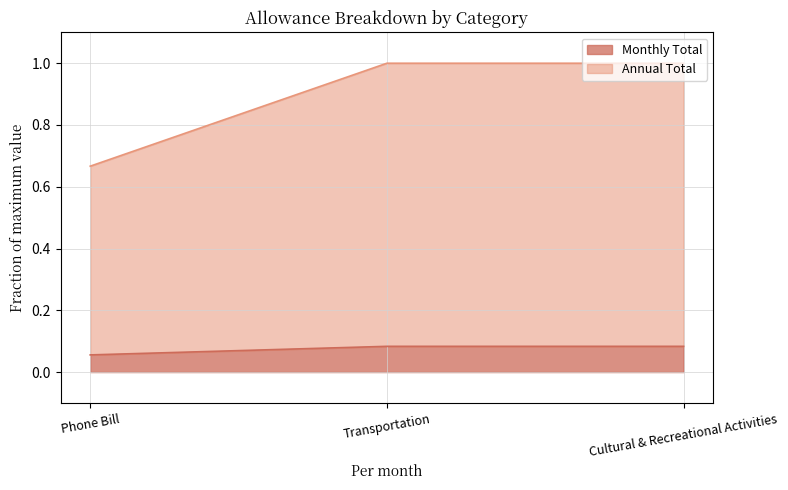

How many Annual Total values are between 0 and 1?

3